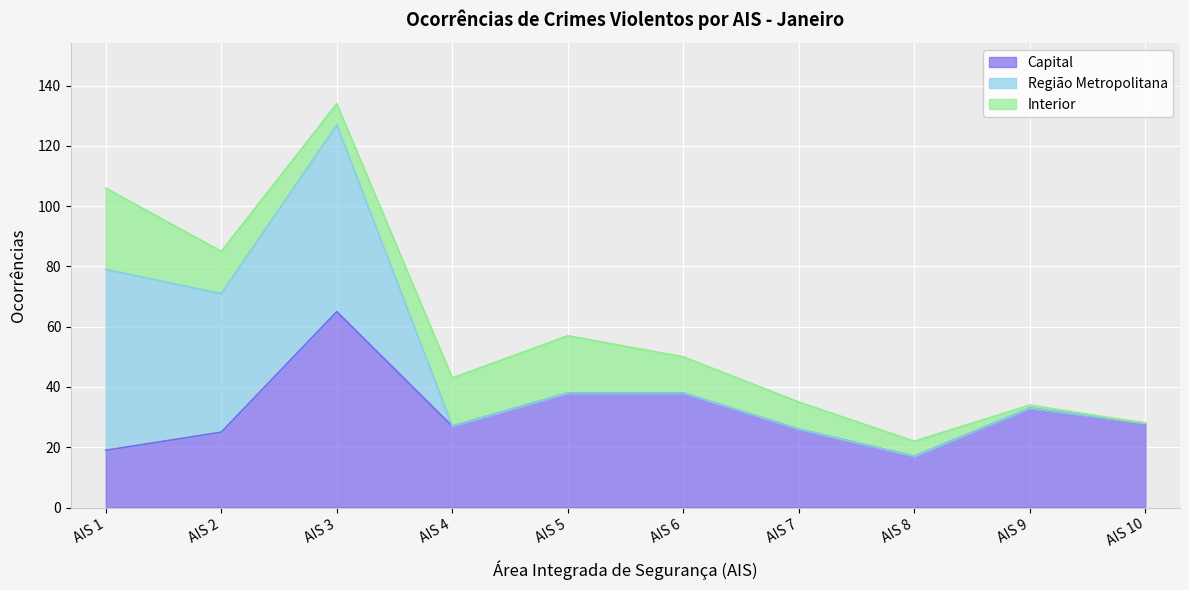

Which series has the largest total across all categories?

Capital